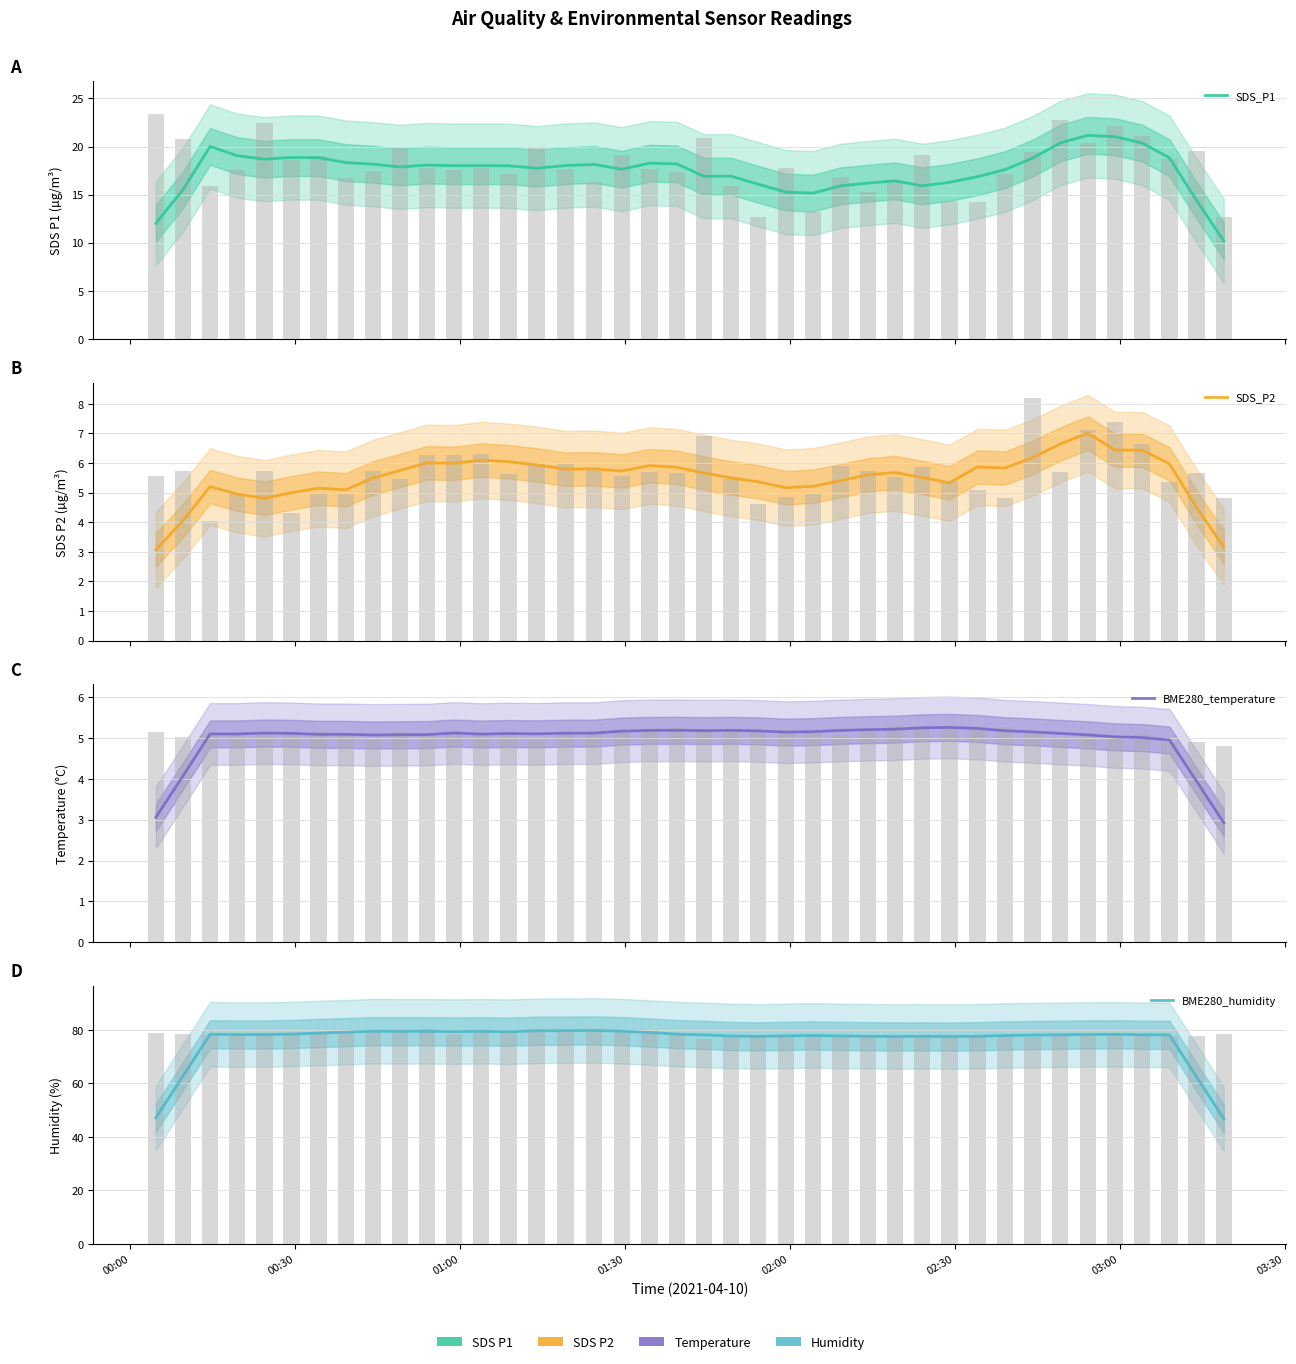

Reading left to right, transcribe all the data shown in this chart.

SDS_P1: 12.0	15.5	20.0	19.1	18.7	18.9	18.8	18.3	18.2	17.9	18.1	18.0	18.0	18.0	17.7	18.0	18.1	17.6	18.3	18.2	16.9	16.9	16.1	15.3	15.2	15.9	16.2	16.4	15.9	16.3	16.9	17.6	18.8	20.4	21.2	21.0	20.4	18.8	14.4	10.2
SDS_P2: 3.1	4.1	5.2	4.9	4.8	5.0	5.1	5.1	5.5	5.7	6.0	6.0	6.1	6.0	5.9	5.8	5.8	5.7	5.9	5.9	5.7	5.5	5.4	5.2	5.2	5.4	5.6	5.7	5.5	5.3	5.9	5.8	6.2	6.6	7.0	6.4	6.4	6.0	4.5	3.2
BME280_temperature: 3.1	4.1	5.1	5.1	5.1	5.1	5.1	5.1	5.1	5.1	5.1	5.1	5.1	5.1	5.1	5.1	5.1	5.2	5.2	5.2	5.2	5.2	5.2	5.1	5.2	5.2	5.2	5.2	5.3	5.3	5.2	5.2	5.2	5.1	5.1	5.0	5.0	5.0	3.9	2.9
BME280_humidity: 47.1	62.8	78.4	78.2	78.3	78.4	78.8	79.1	79.5	79.5	79.5	79.4	79.5	79.3	79.7	79.7	79.8	79.5	79.0	78.4	78.1	77.7	77.6	77.8	77.9	77.7	77.6	77.5	77.6	77.5	77.6	77.9	78.0	78.2	78.3	78.3	78.2	78.1	62.4	46.7